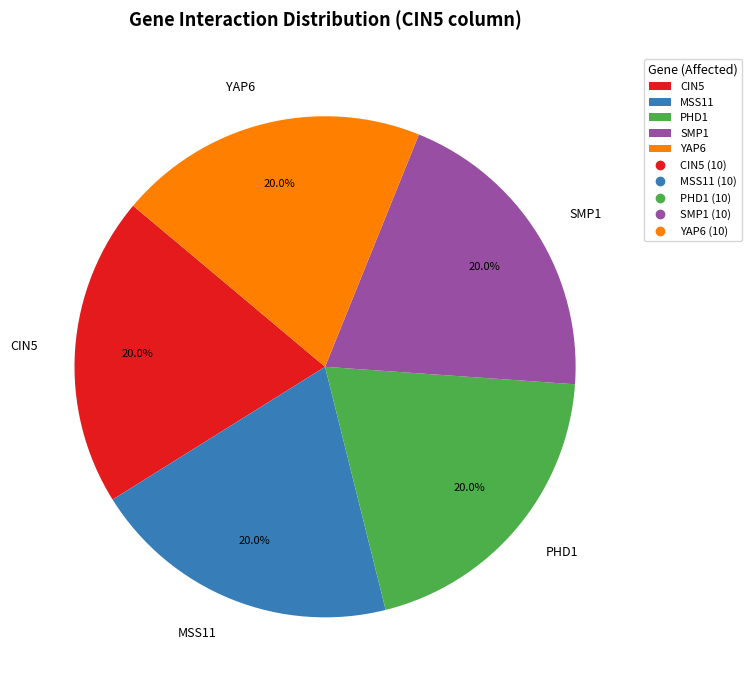

Is there a majority slice in this chart?

No